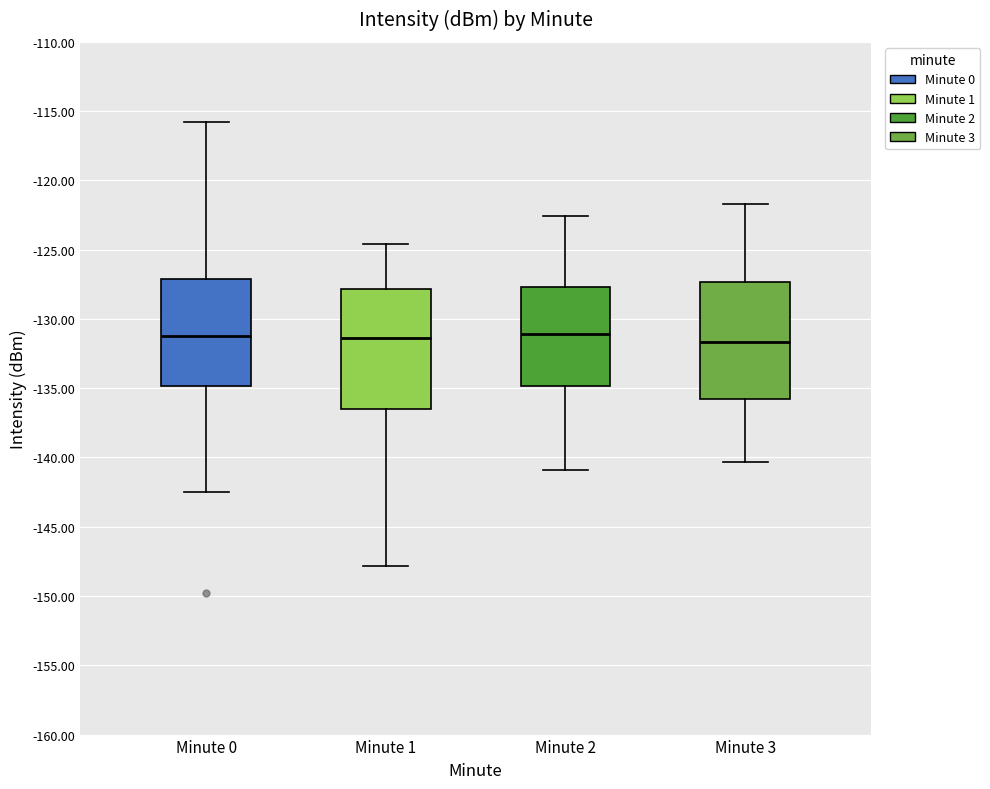

Reading left to right, read every box against the y-axis: the position of its median line, the range the box covers, and the ends of its whiskers. The values are not printed on the chart, so give them approximately, as read against the axis.

Minute 0: median -131.0, box -135.0 to -127.0, whiskers -142.5 to -116.0
Minute 1: median -131.5, box -136.5 to -128.0, whiskers -148.0 to -124.5
Minute 2: median -131.0, box -135.0 to -127.5, whiskers -141.0 to -122.5
Minute 3: median -131.5, box -136.0 to -127.5, whiskers -140.5 to -121.5